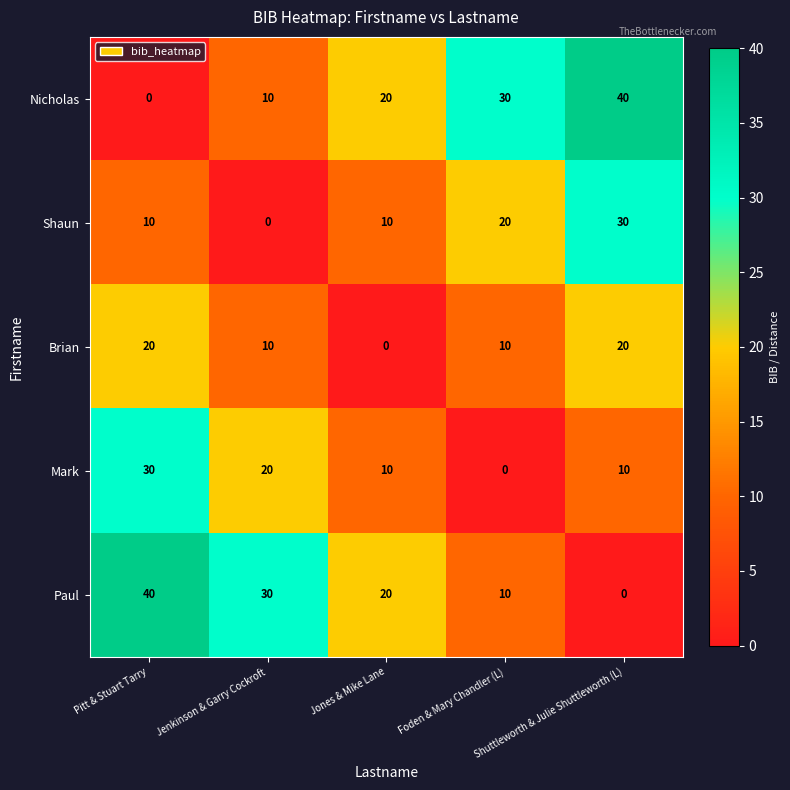

Count the Mark values in the range 10 to 20.

3